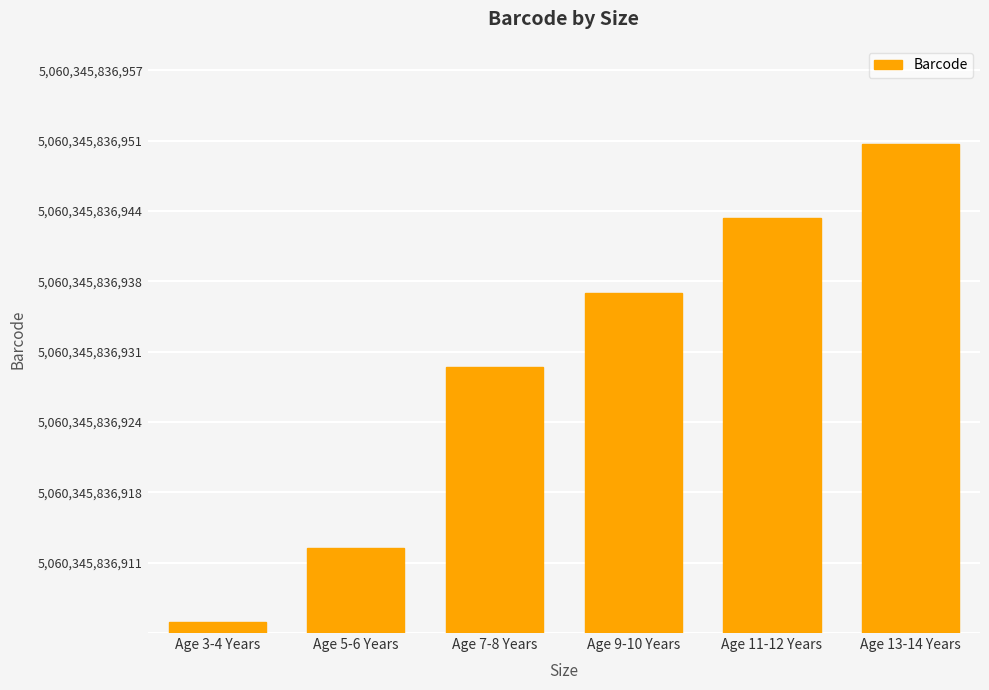

Does the chart contain any negative values?

No